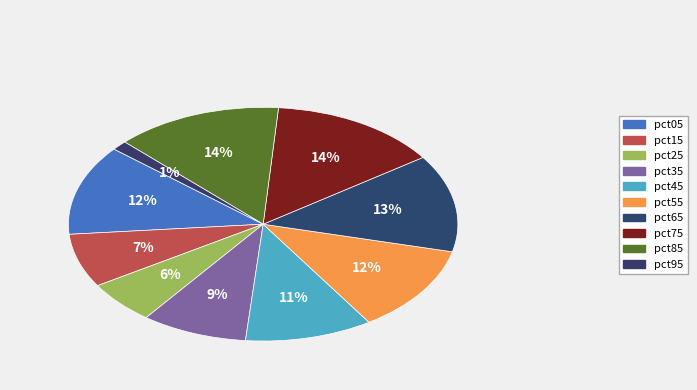

Is it true that pct75 is 14% of the pie?

True